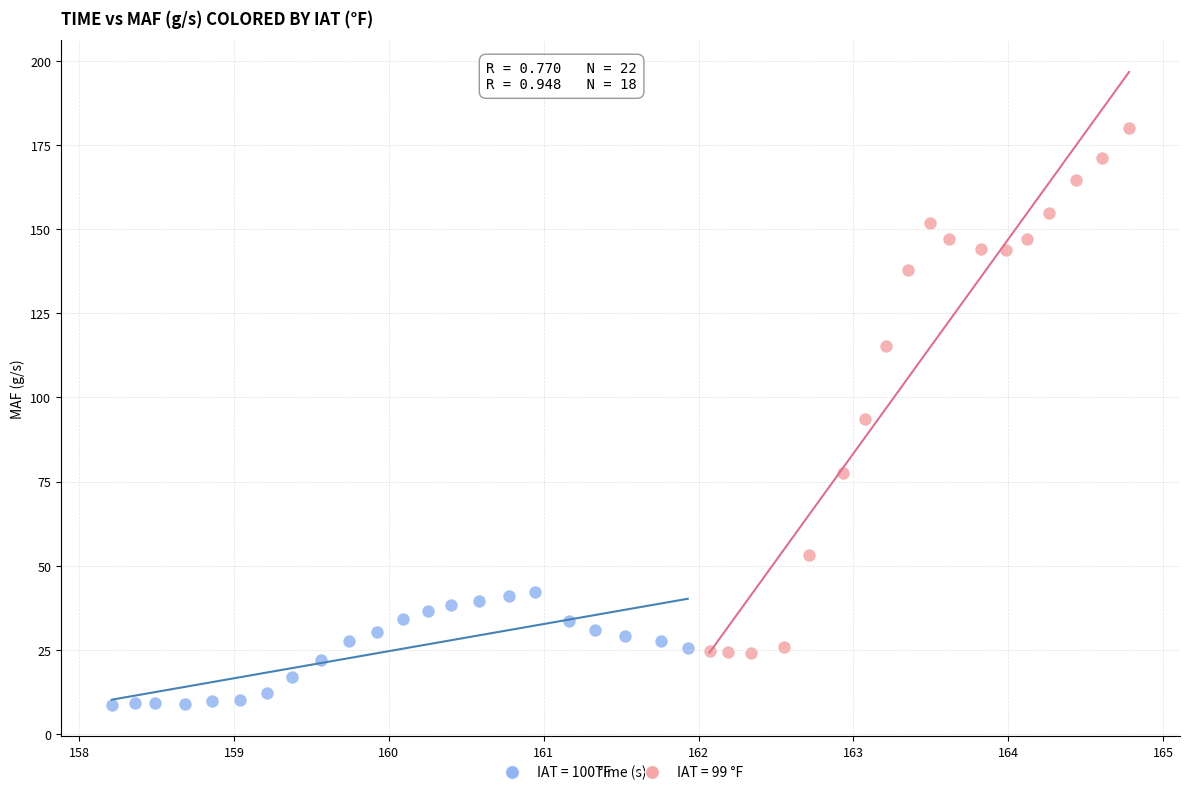

Which series has the widest spread of Y values?

IAT = 99 °F